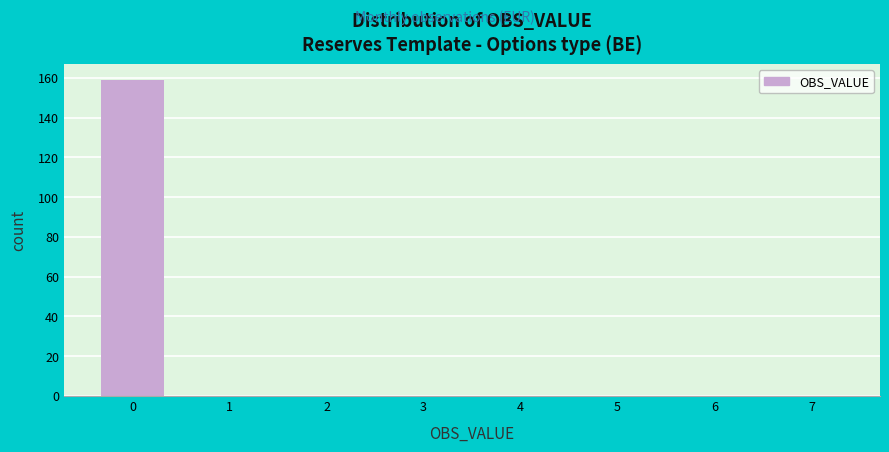

Reading left to right, list every bar in this chart as the range it spans on the x-axis followed by its height. The values are not printed on the chart, so give them approximately, as read against the axis.

-0.5 to 0.5: 160
0.5 to 1.5: 0
1.5 to 2.5: 0
2.5 to 3.5: 0
3.5 to 4.5: 0
4.5 to 5.5: 0
5.5 to 6.5: 0
6.5 to 7.5: 0